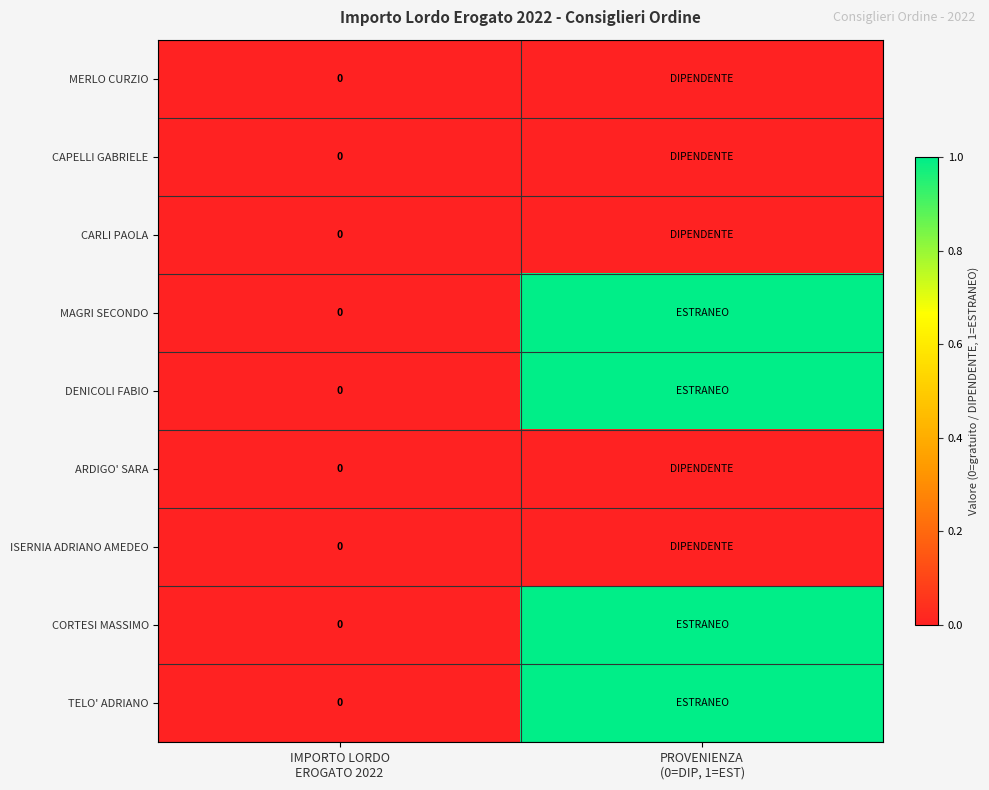

What is the sum of the DENICOLI FABIO values at PROVENIENZA (0=DIP, 1=EST) and IMPORTO LORDO EROGATO 2022?

1